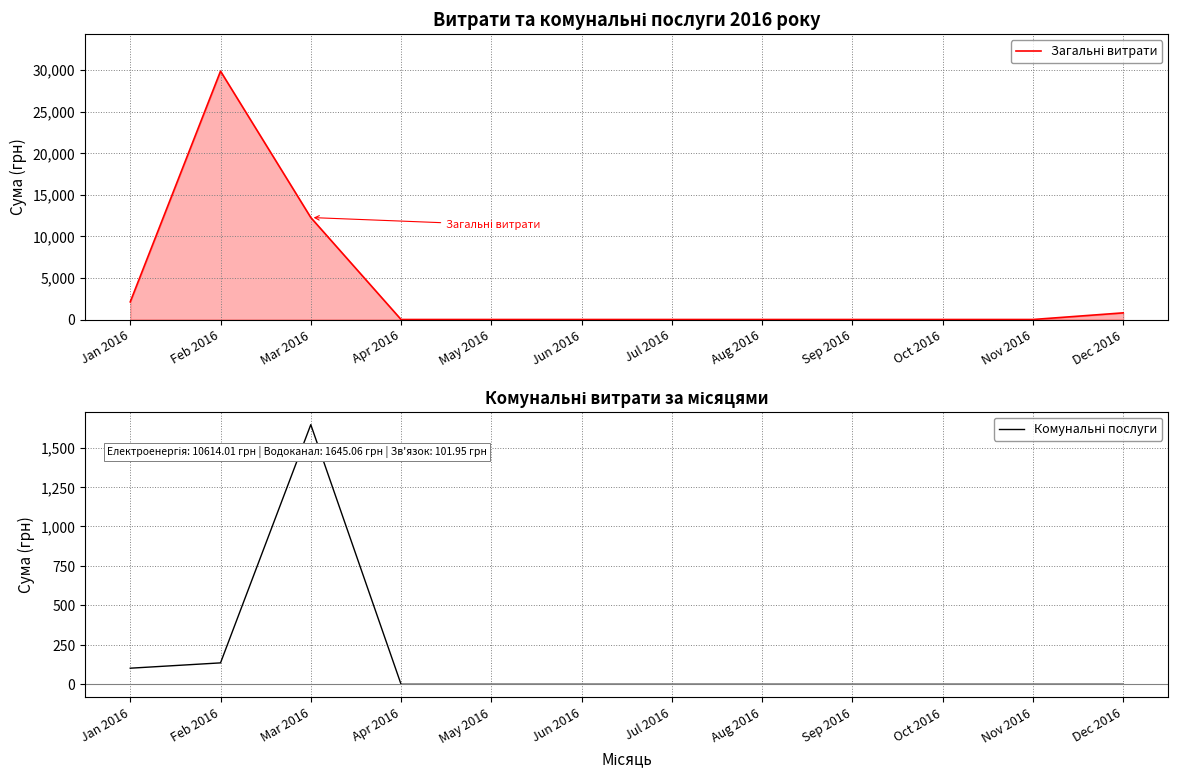

Reading left to right, extract all data points from this chart.

Загальні витрати: 2119.9	29853.8	12259.1	0.0	0.0	0.0	0.0	0.0	0.0	0.0	0.0	799.3
Комунальні послуги: 102.0	135.7	1644.8	0.0	0.0	0.0	0.0	0.0	0.0	0.0	0.0	0.0